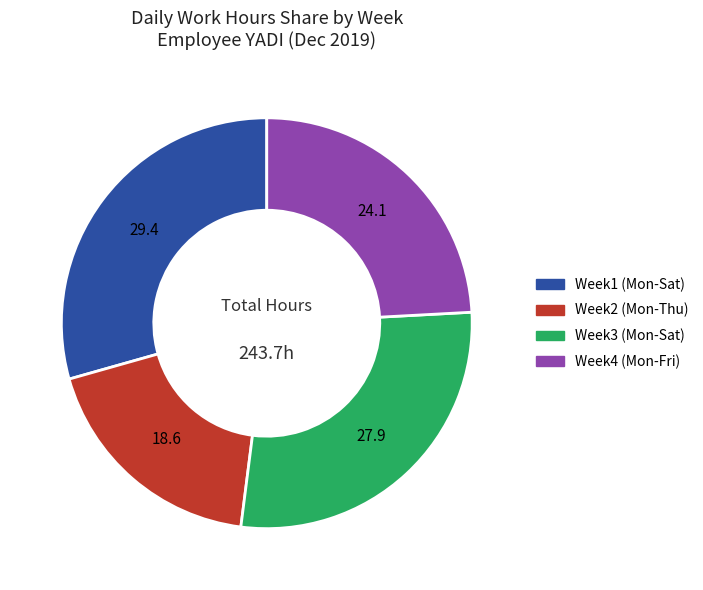

Is there a majority slice in this chart?

No